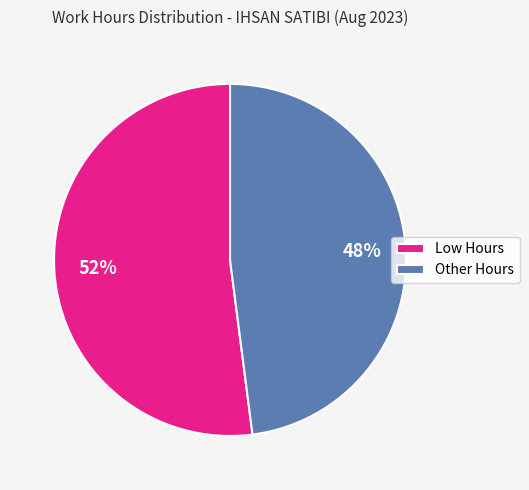

To the nearest percent, what percentage of the pie is Other Hours?

48%